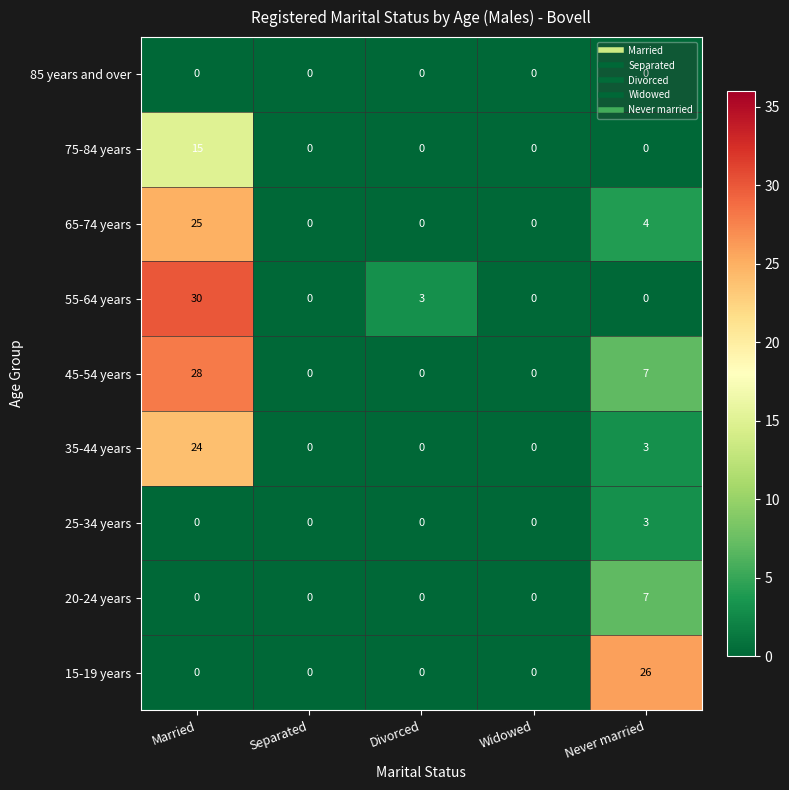

What is the sum of all 55-64 years values?

33